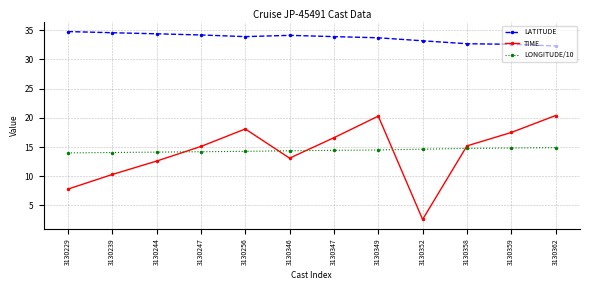

True or false: TIME and LATITUDE cross at least once.

False